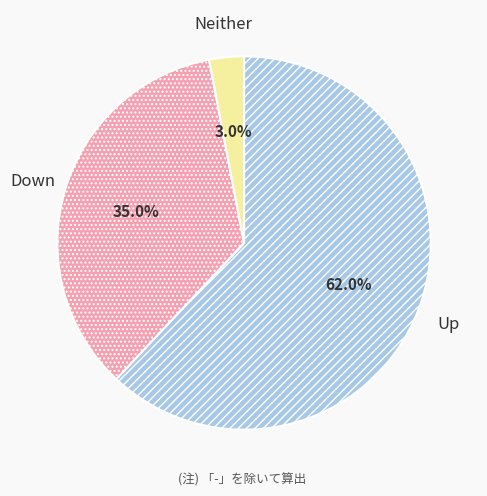

Which slice is the largest?

Up